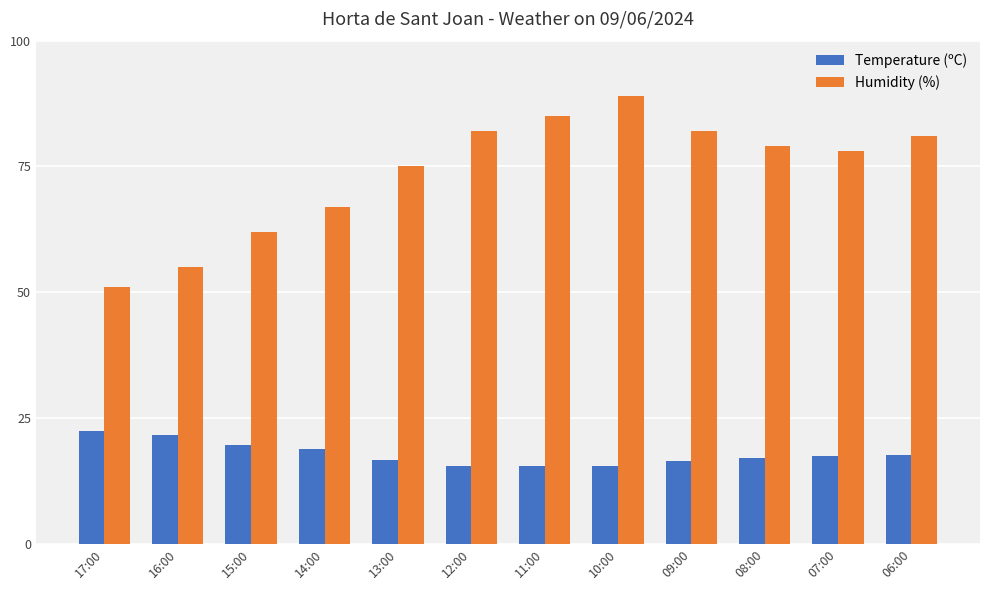

At 17:00, list the series in order from smallest to largest.

Temperature (ºC), Humidity (%)